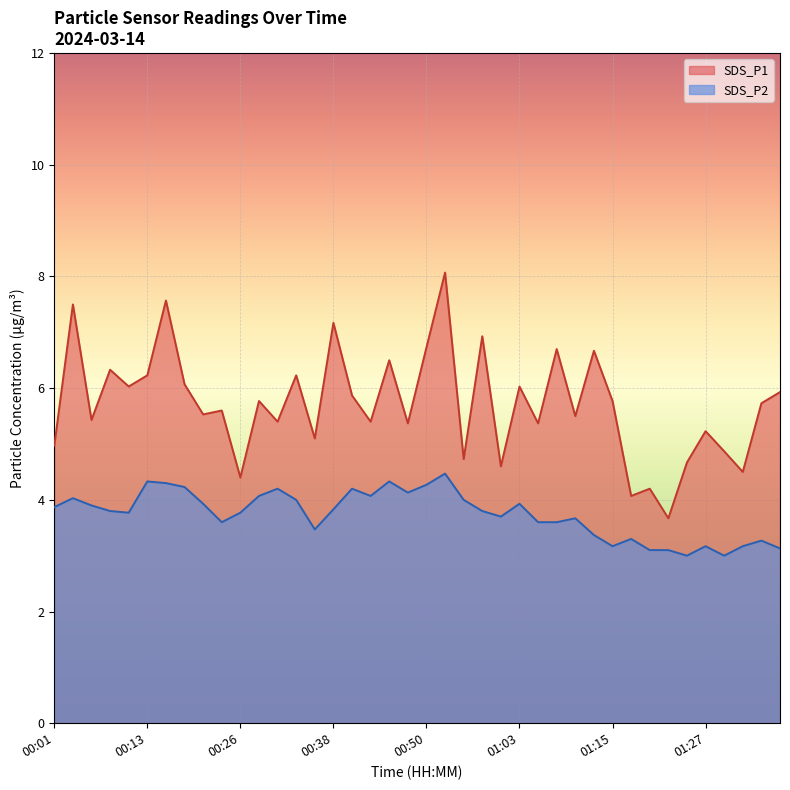

At which label is SDS_P2 closest to 3?

01:25